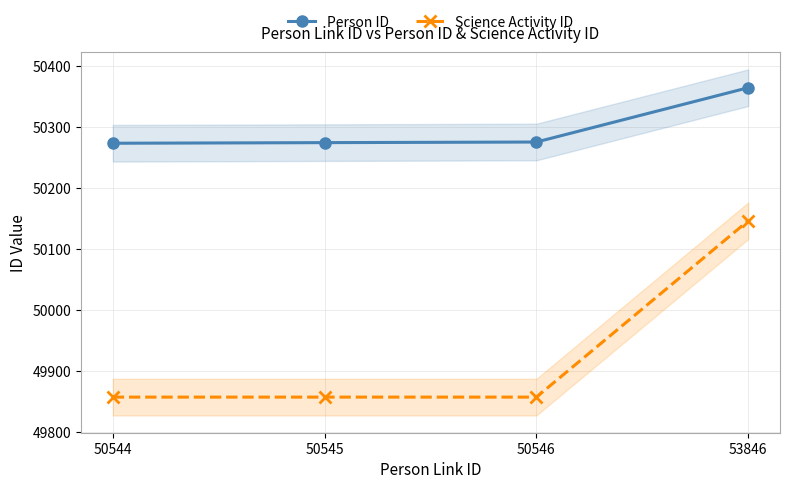

At how many categories does at least one series exceed 50240?

4